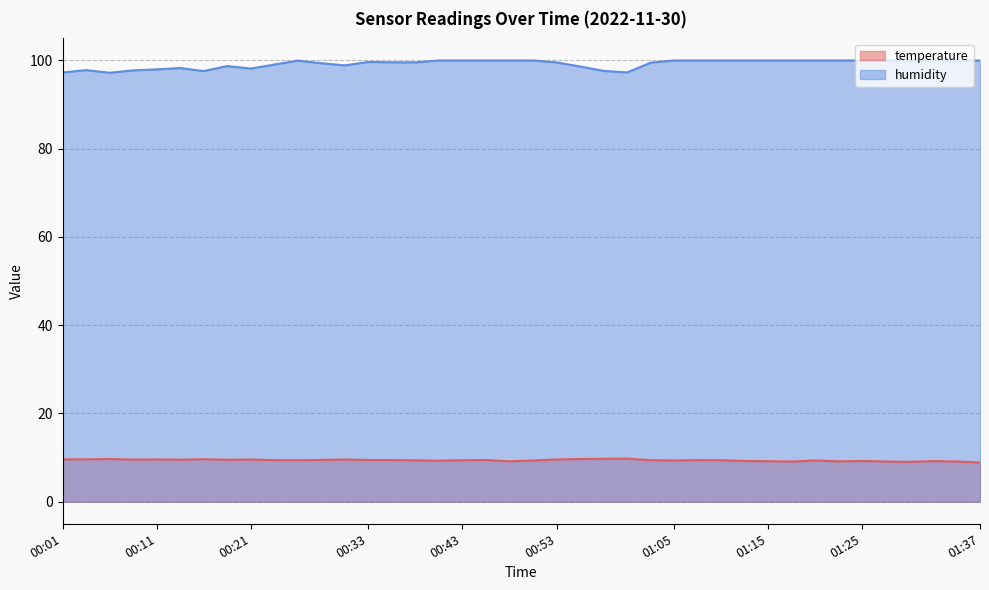

What position from the left is 00:36?

15